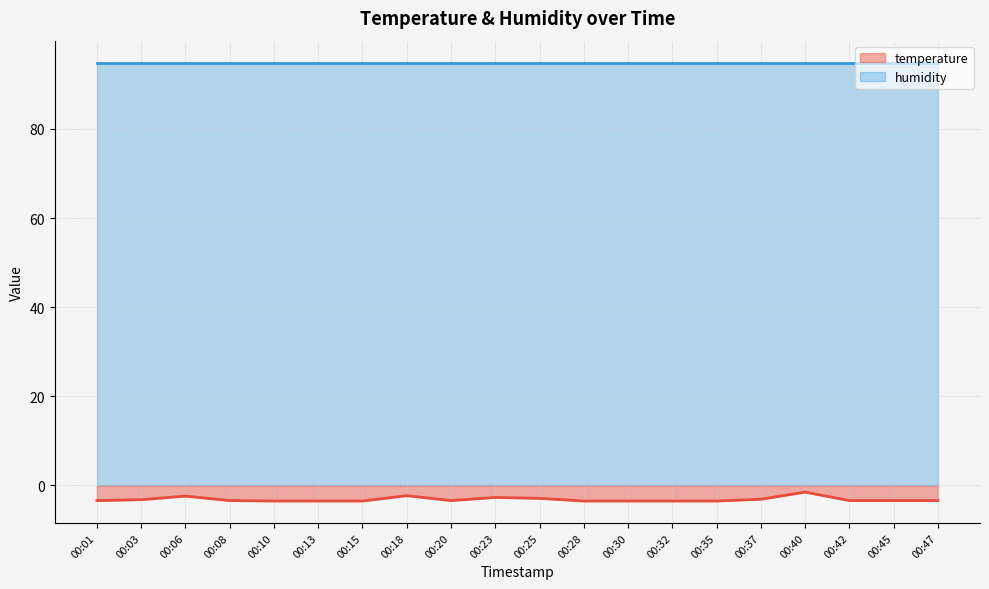

Rank the categories by value from highest to lowest.

00:40, 00:18, 00:06, 00:23, 00:25, 00:37, 00:03, 00:01, 00:08, 00:20, 00:42, 00:45, 00:47, 00:10, 00:13, 00:15, 00:28, 00:30, 00:32, 00:35